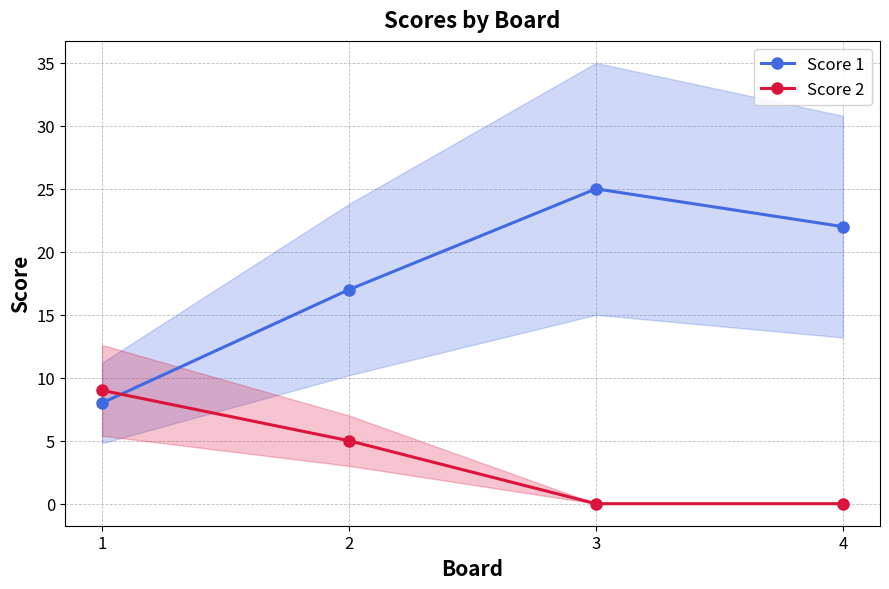

Reading right to left, what are all the values shown in this chart?

Score 1: 22	25	17	8
Score 2: 0	0	5	9